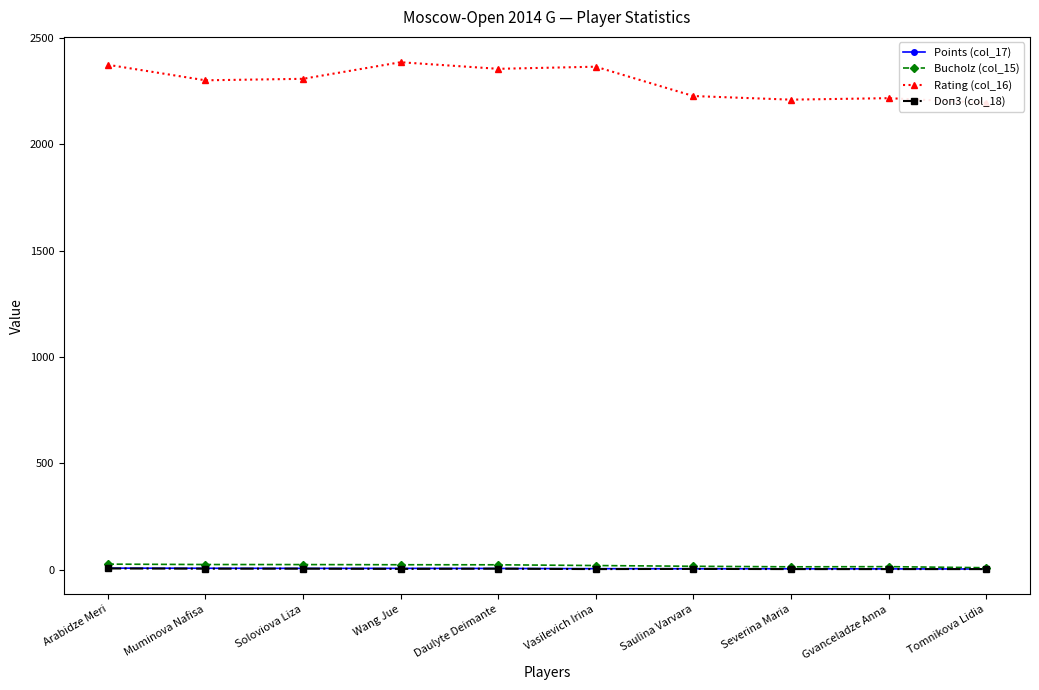

What is the approximate value of Points (col_17) at Severina Maria?

3.5